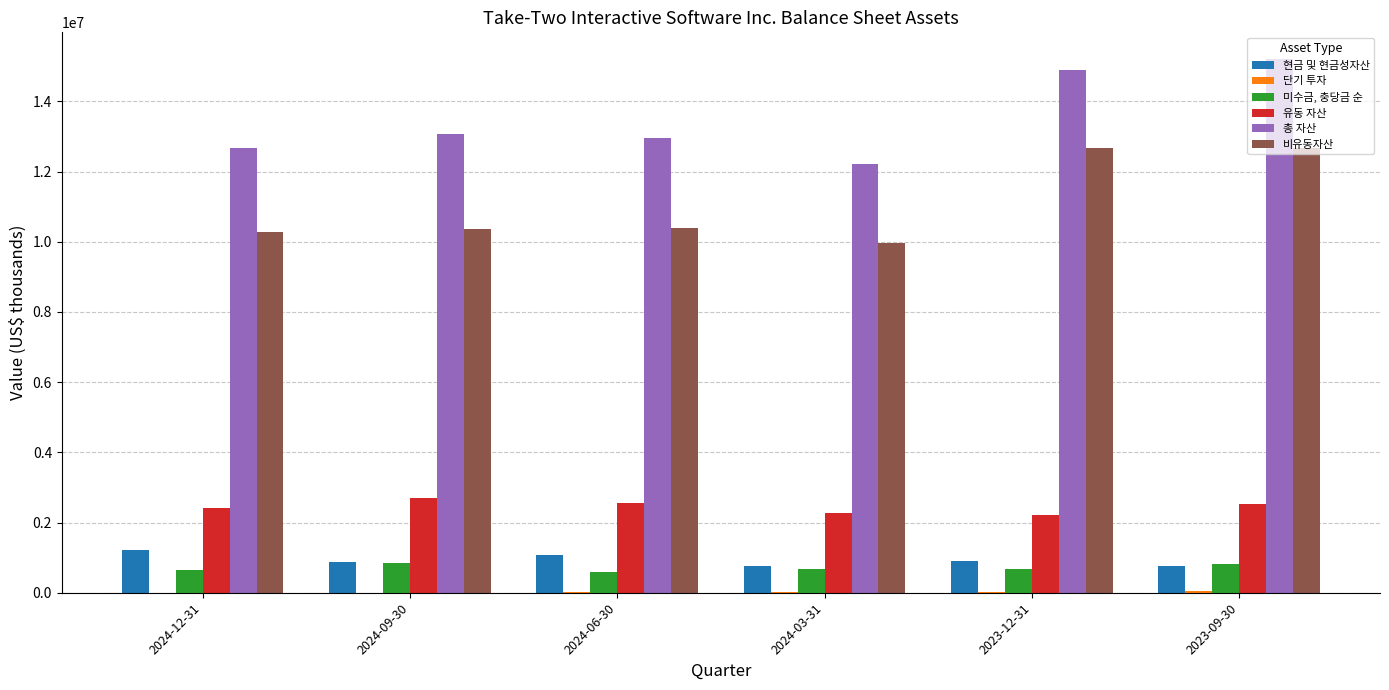

Is the value of 현금 및 현금성자산 at 2024-09-30 greater than the value of 총 자산 at 2024-06-30?

No